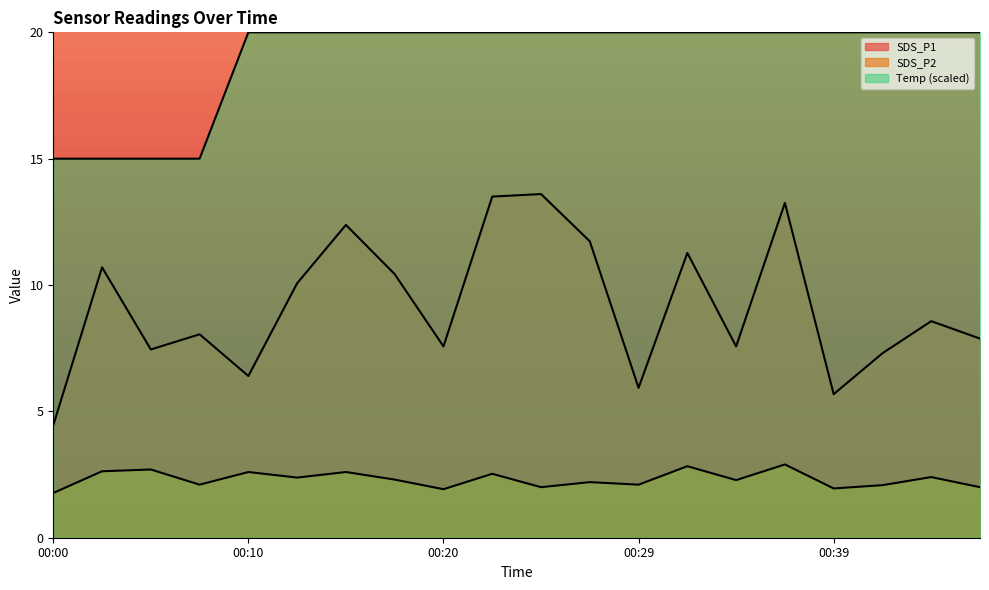

How many categories are shown in the chart?

20